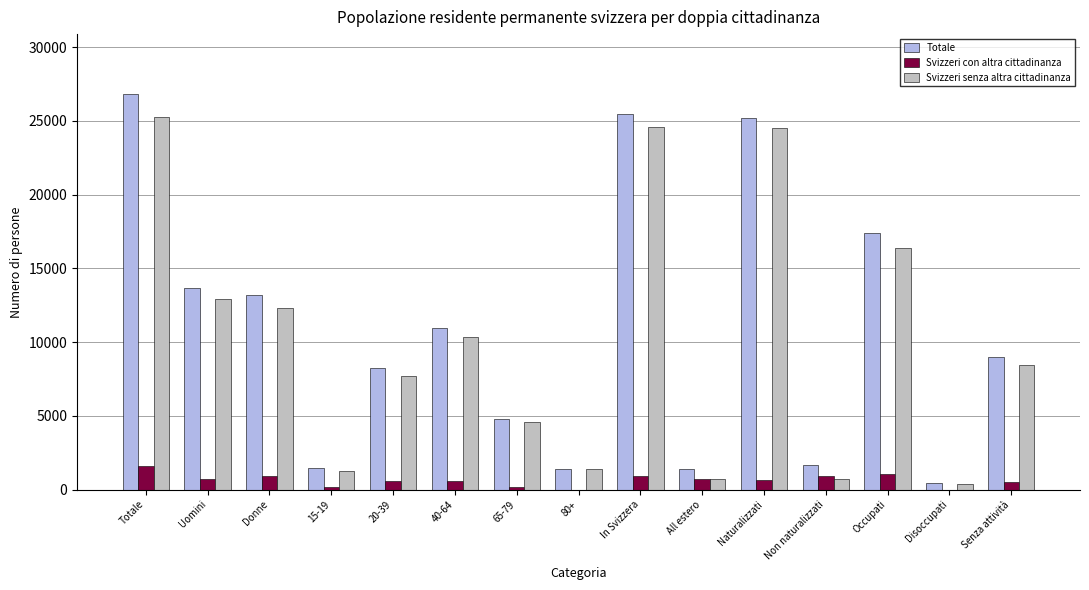

Is the value of Totale at Occupati greater than the value of Svizzeri con altra cittadinanza at In Svizzera?

Yes